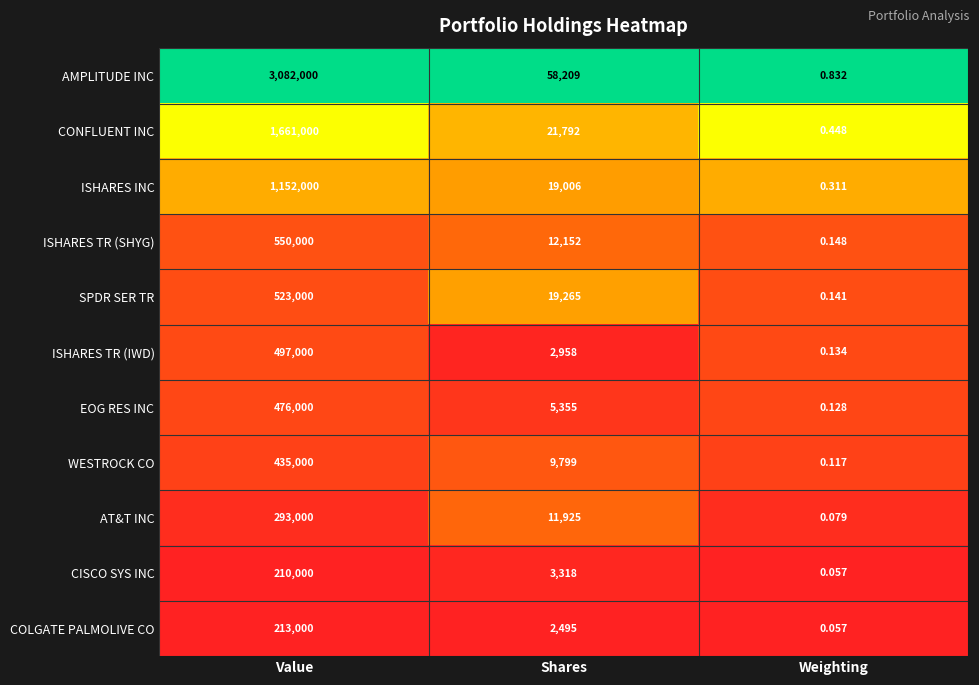

What is the greatest value displayed?

3082000.0